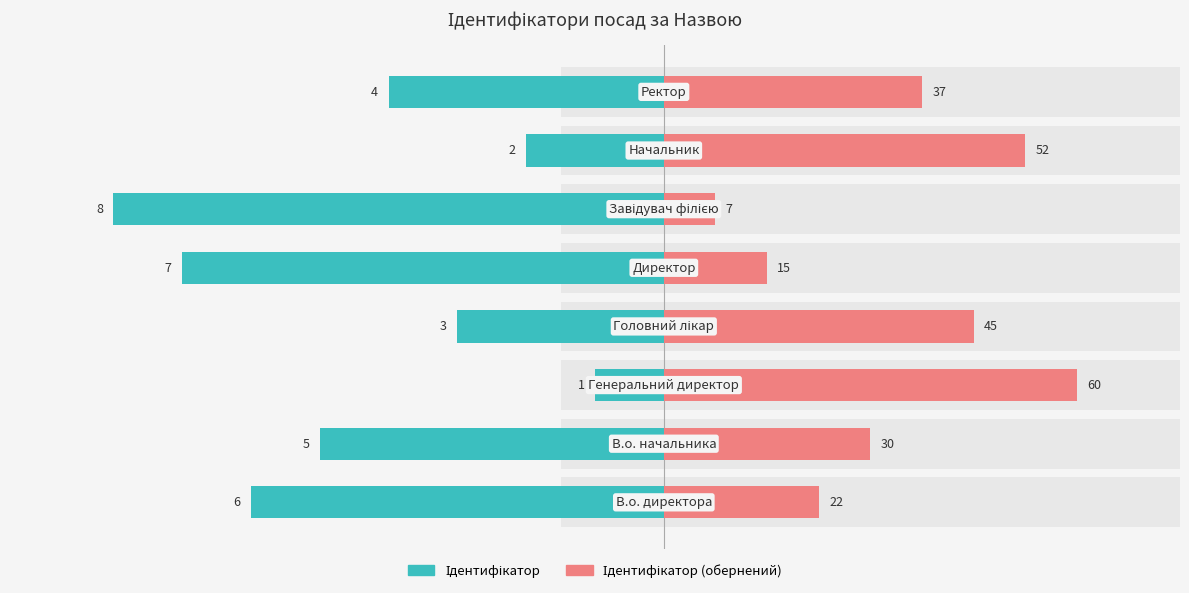

Which has a higher value, 3 or 2?

2